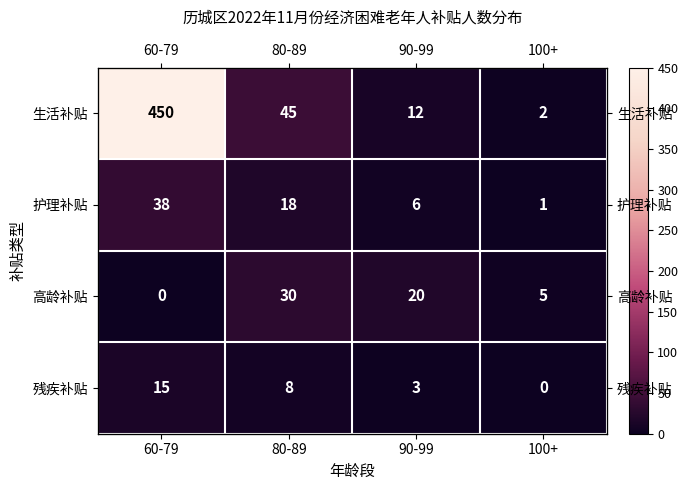

What value does the 护理补贴 series have at 60-79?

38